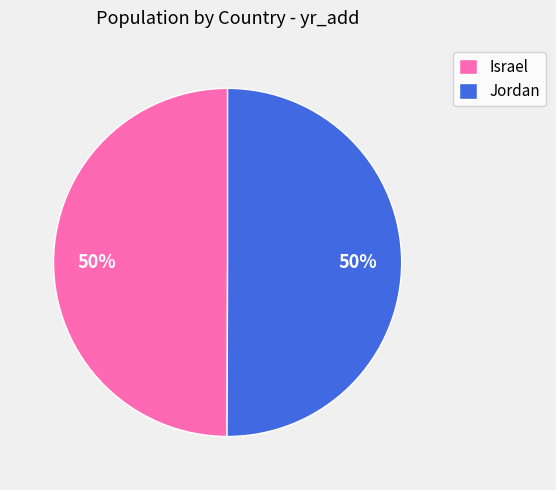

Combined, do Jordan and Israel account for over 50%?

Yes